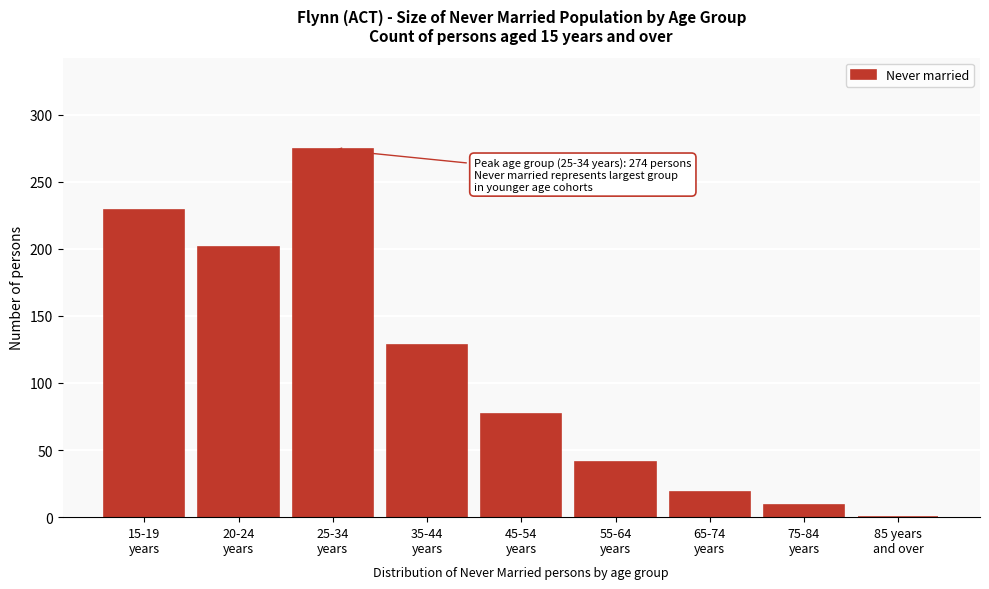

What is the greatest value displayed?

274